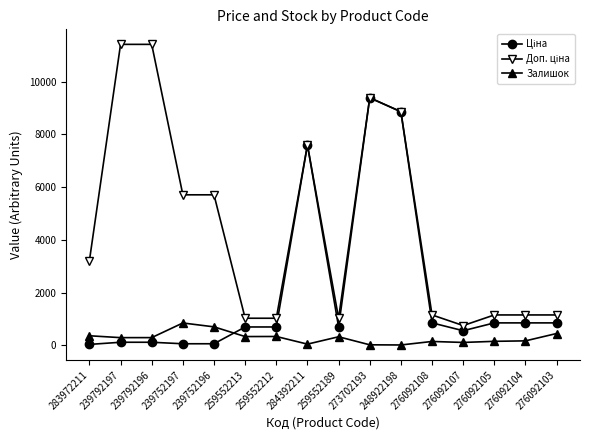

What is the value of the Залишок point at the 9th from the left?

322.0